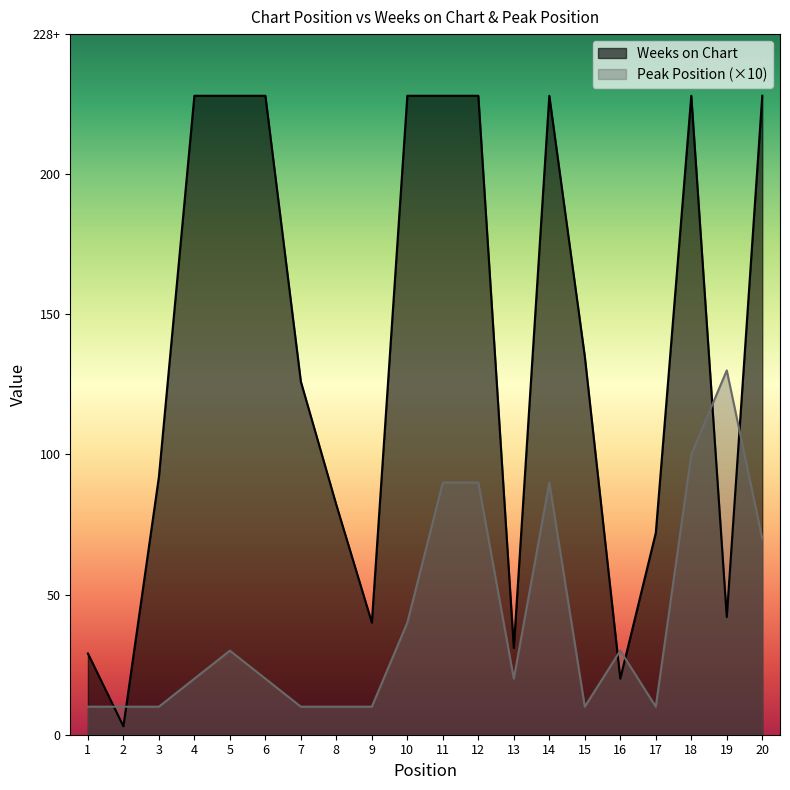

Count the number of categories in the chart.

20